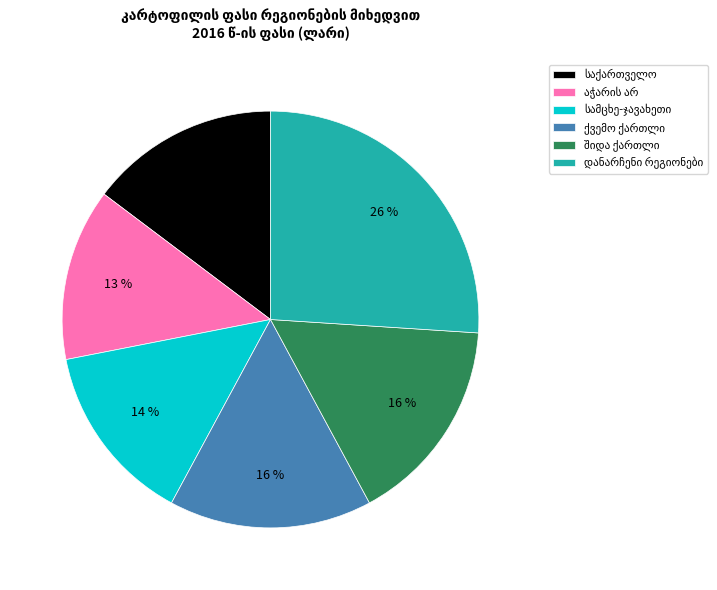

To the nearest percent, what is the difference between the largest and smallest slice percentages?

13%